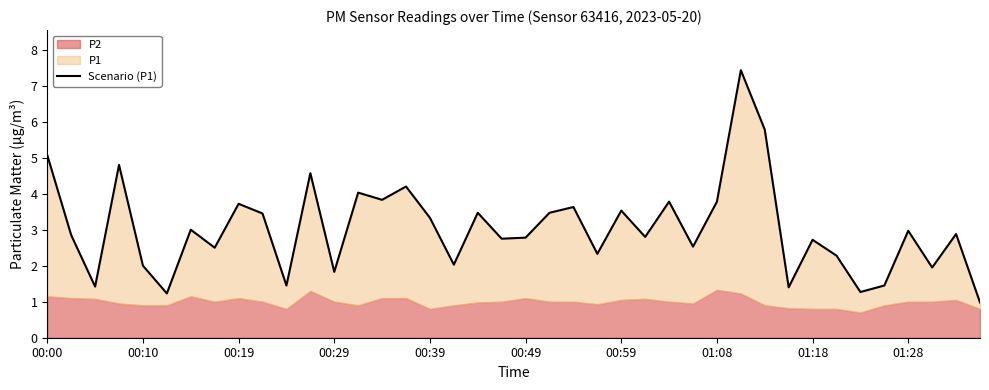

True or false: the data has more than 0 interior local peaks.

True